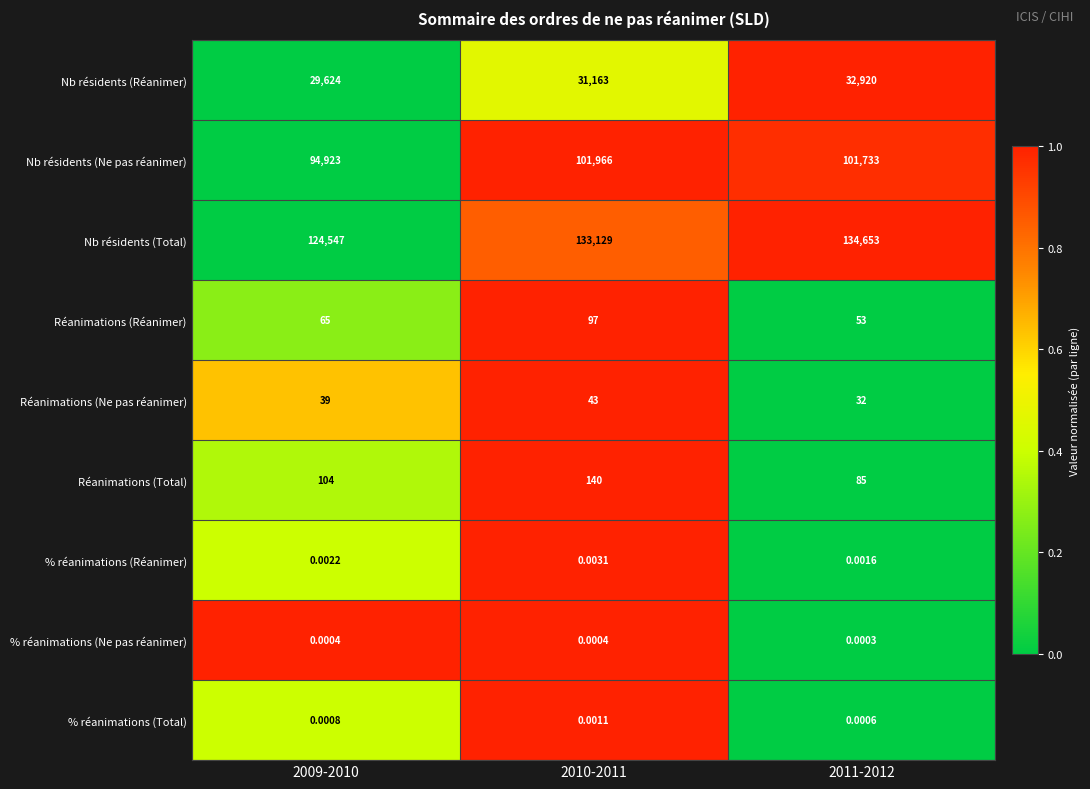

Is the value of Nb résidents (Réanimer) at 2011-2012 greater than the value of Nb résidents (Total) at 2011-2012?

No